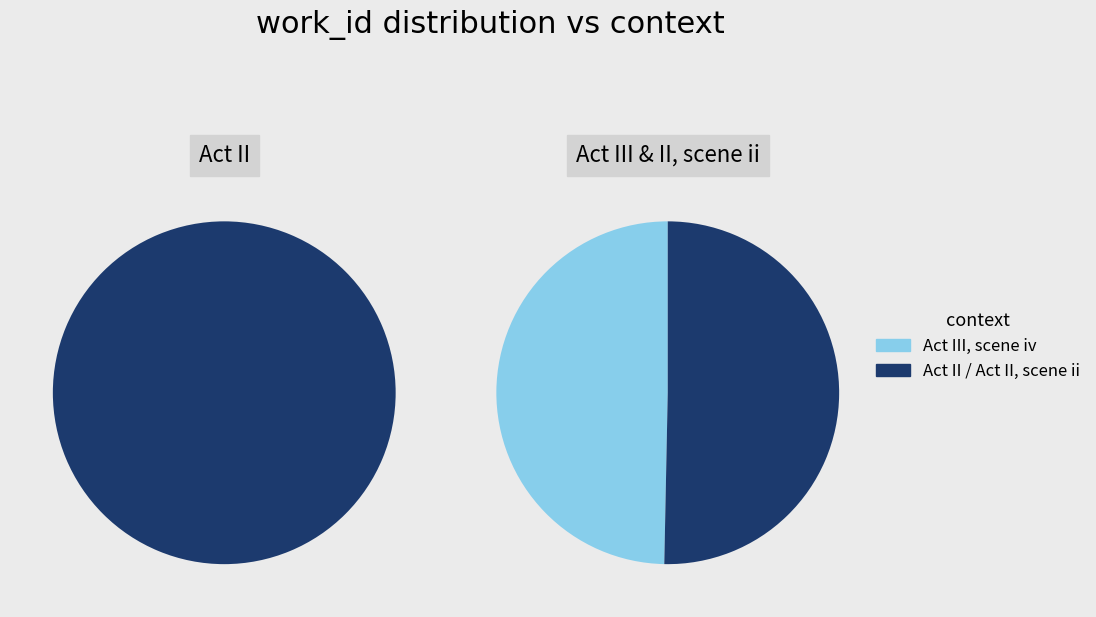

How many segments does this pie chart have?

3